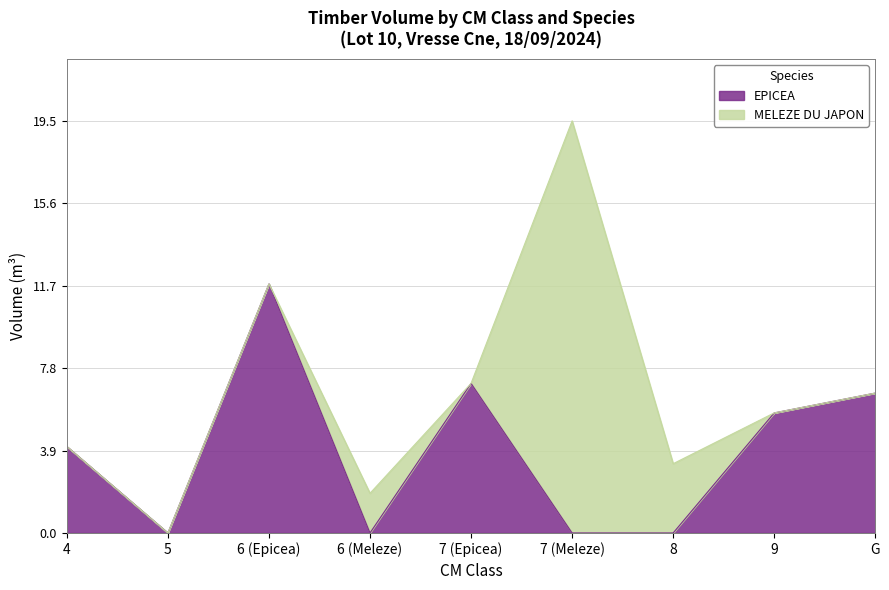

At which label does EPICEA reach its peak?

6 (Epicea)